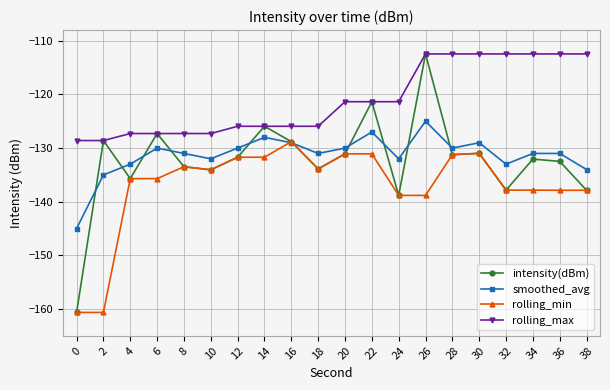

What is the maximum value shown in the chart?

-112.4